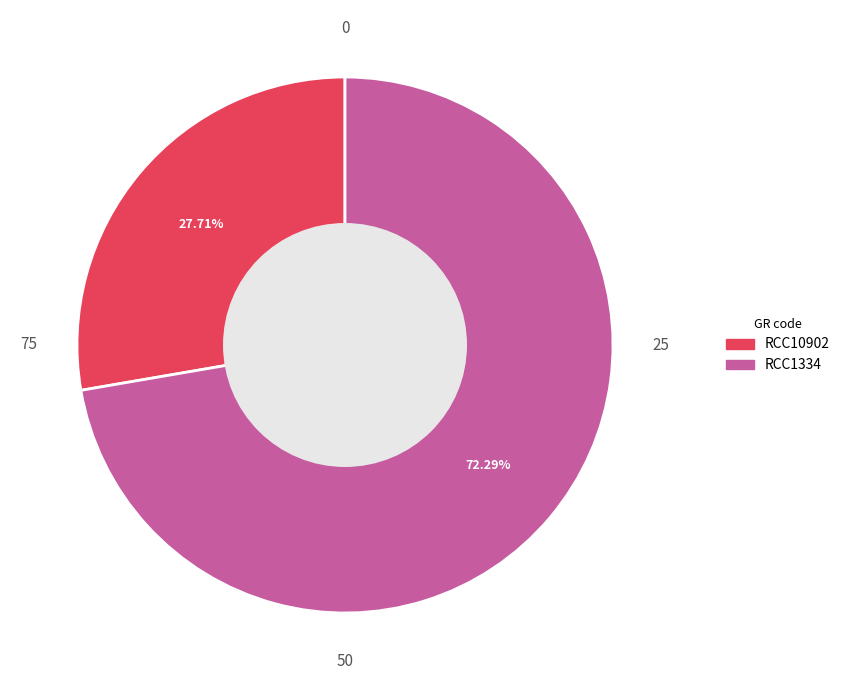

What is the smallest slice in the pie chart?

RCC10902